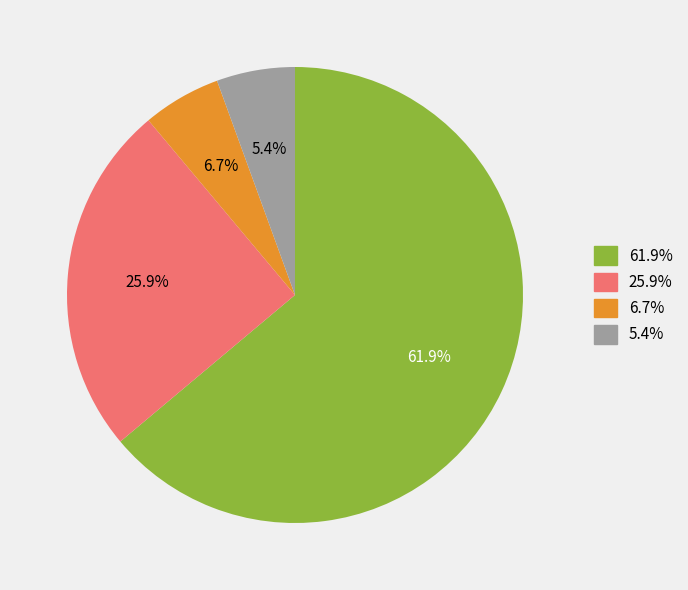

Count the number of slices in the pie.

4